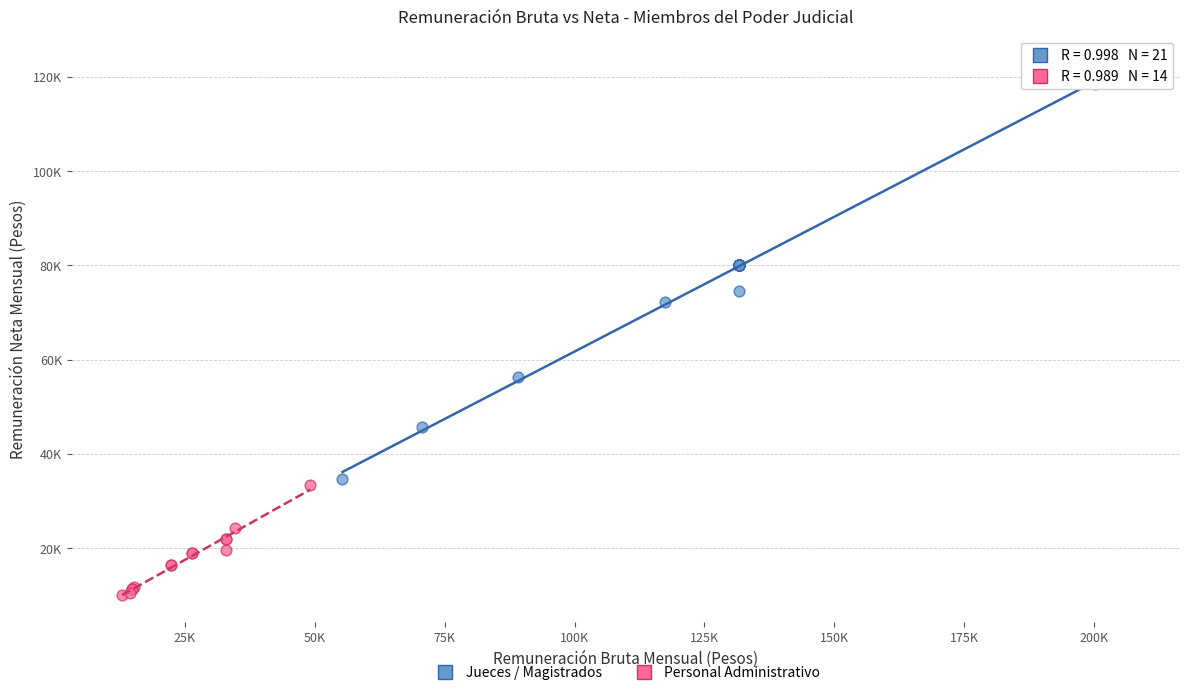

Which series reaches the maximum Y coordinate?

Jueces / Magistrados